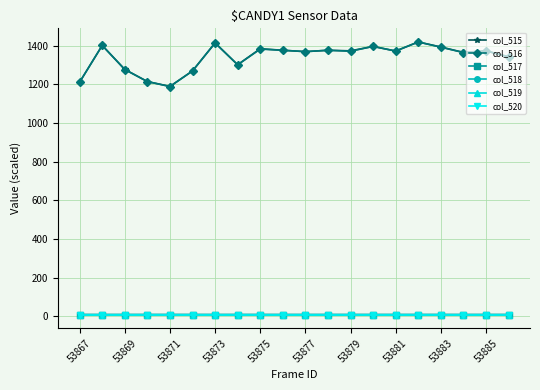

What is the maximum value shown in the chart?

1420.0